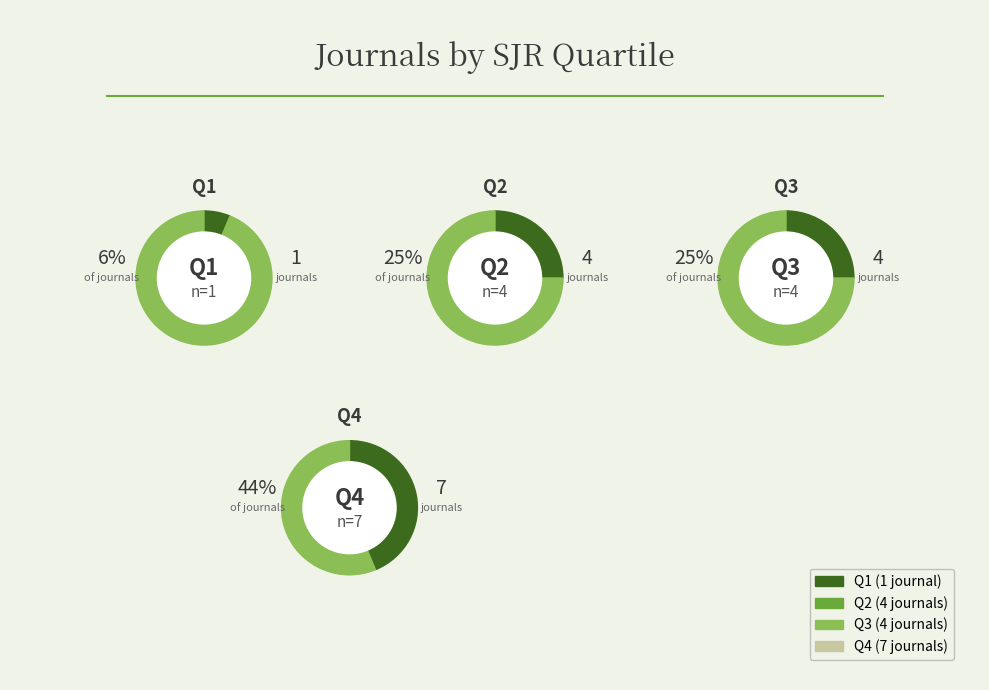

How much of the chart is everything except Q3?

75.0%